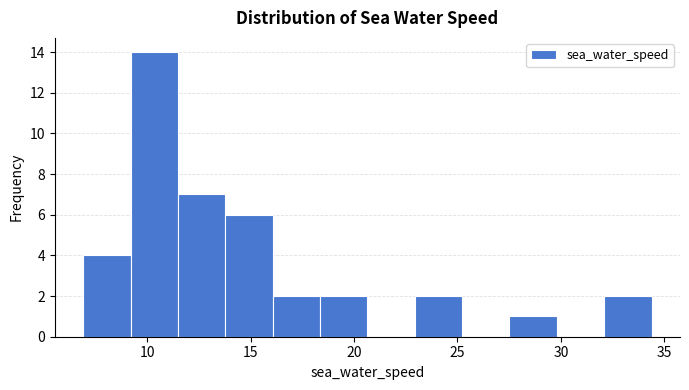

Over which range of the x-axis is the bar tallest?

9.0 to 11.5